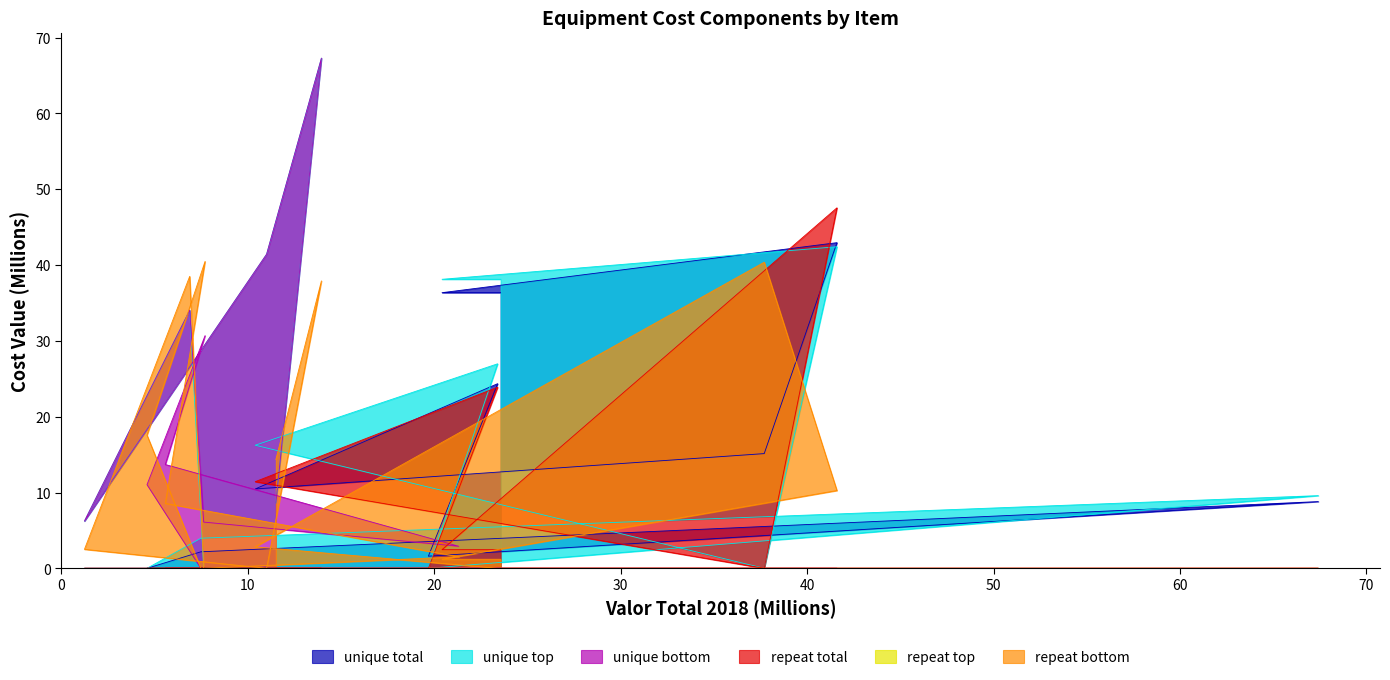

What is the value of the unique bottom point at the 12th from the left?

13.7